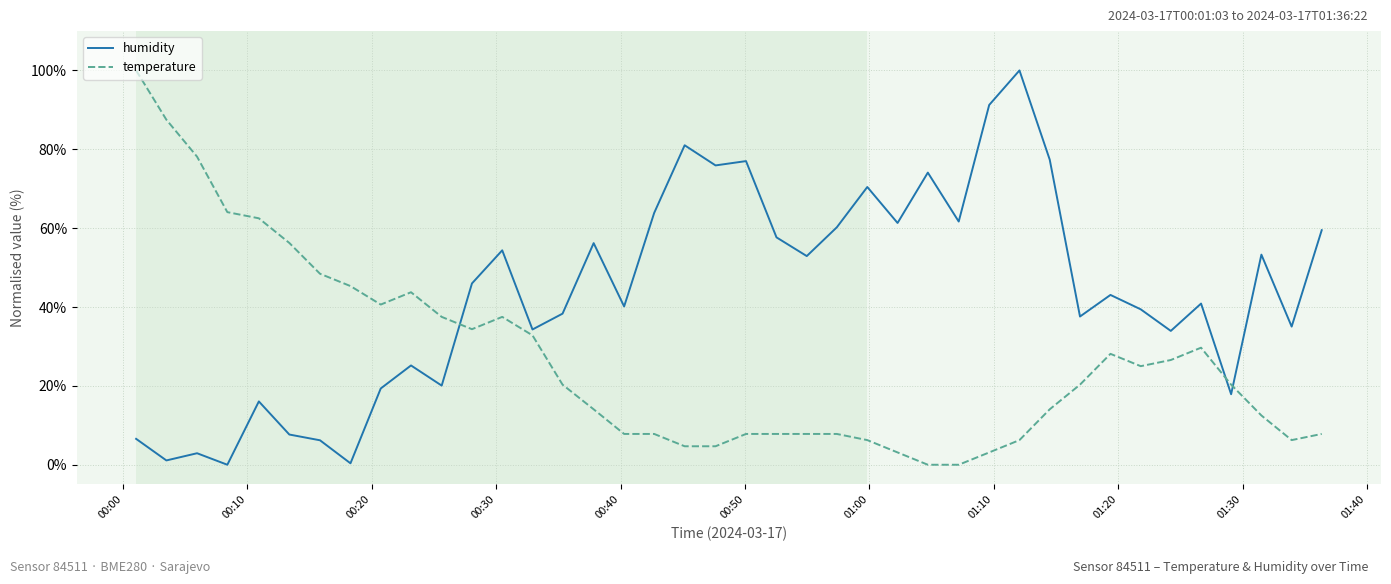

Rank the series by their average value, from highest to lowest.

humidity, temperature